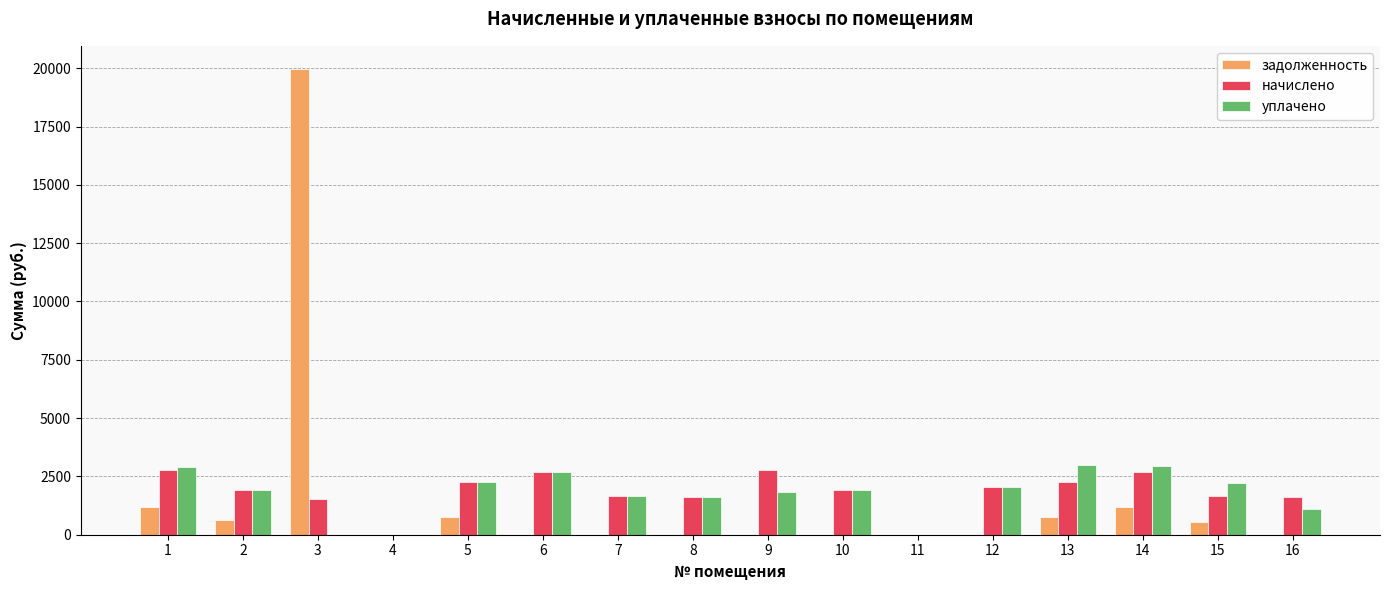

How many data points does each series have?

16